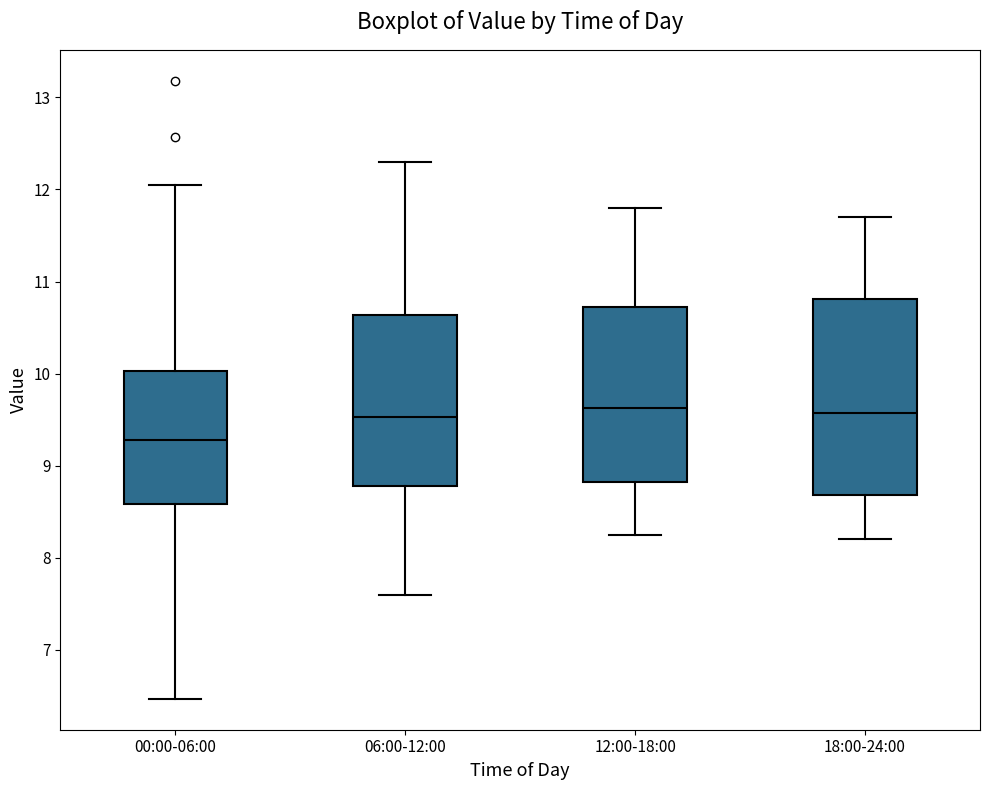

Reading left to right, read every box against the y-axis: the position of its median line, the range the box covers, and the ends of its whiskers. The values are not printed on the chart, so give them approximately, as read against the axis.

00:00-06:00: median 9.3, box 8.6 to 10.0, whiskers 6.5 to 12.1
06:00-12:00: median 9.5, box 8.8 to 10.6, whiskers 7.6 to 12.3
12:00-18:00: median 9.6, box 8.8 to 10.7, whiskers 8.3 to 11.8
18:00-24:00: median 9.6, box 8.7 to 10.8, whiskers 8.2 to 11.7